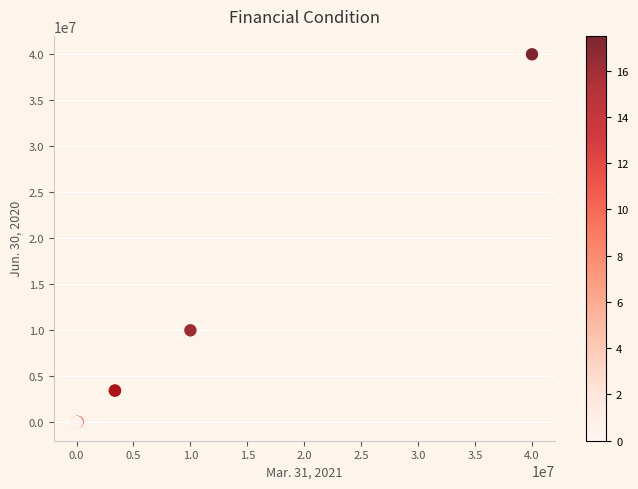

What Y value in the scatter plot is closest to 20000000?

10000000.0